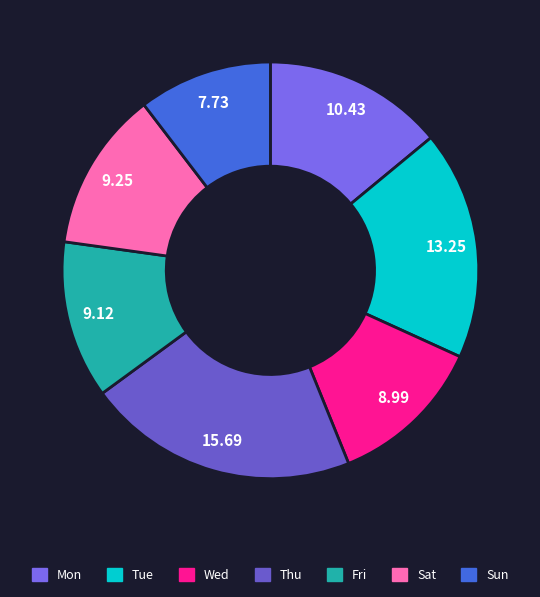

Which slice is the smallest?

Sun